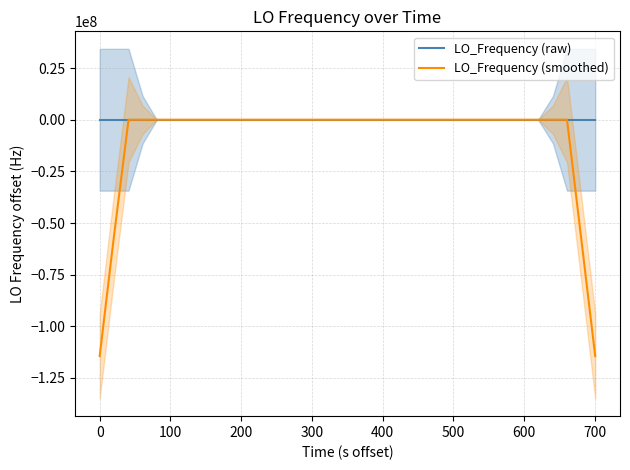

How many interior local valleys does the LO_Frequency (smoothed) series have?

11